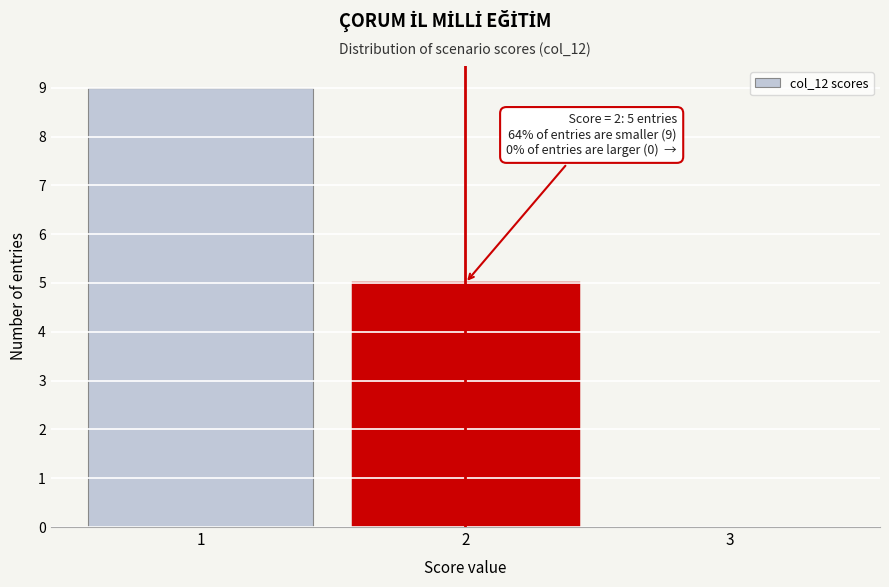

Which range on the x-axis has the tallest bar?

0.5 to 1.5